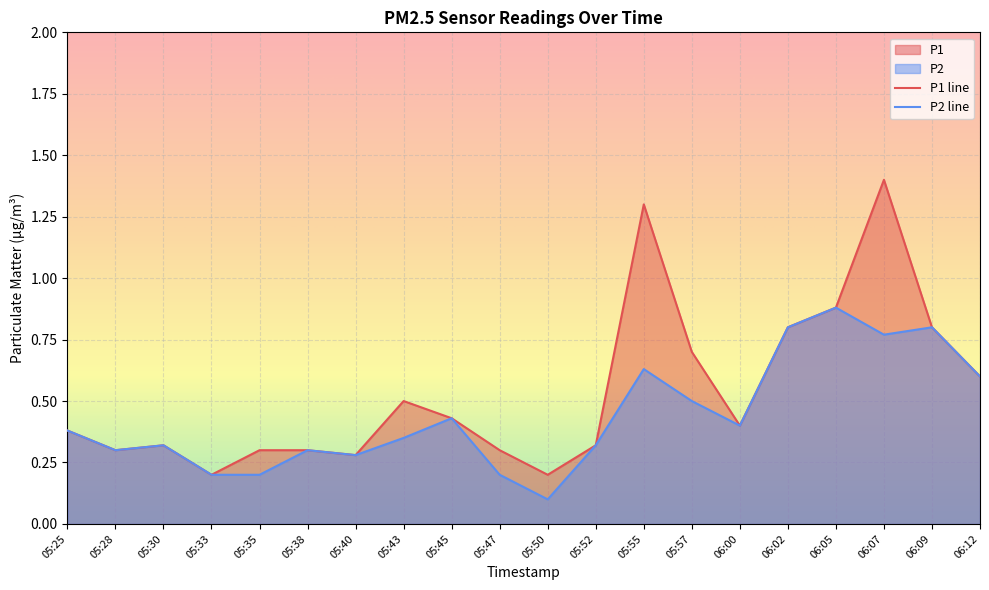

Rank the categories by P2 value from highest to lowest.

06:05, 06:02, 06:09, 06:07, 05:55, 06:12, 05:57, 05:45, 06:00, 05:25, 05:43, 05:30, 05:52, 05:28, 05:38, 05:40, 05:33, 05:35, 05:47, 05:50